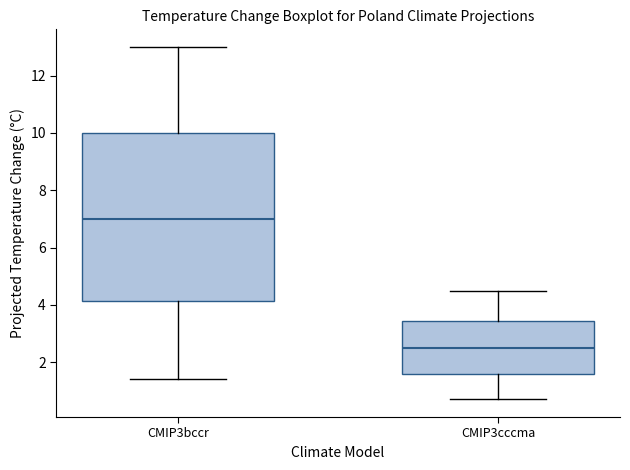

Reading left to right, read every box against the y-axis: the position of its median line, the range the box covers, and the ends of its whiskers. The values are not printed on the chart, so give them approximately, as read against the axis.

CMIP3bccr: median 7.0, box 4.2 to 10.0, whiskers 1.4 to 13.0
CMIP3cccma: median 2.6, box 1.6 to 3.4, whiskers 0.8 to 4.6